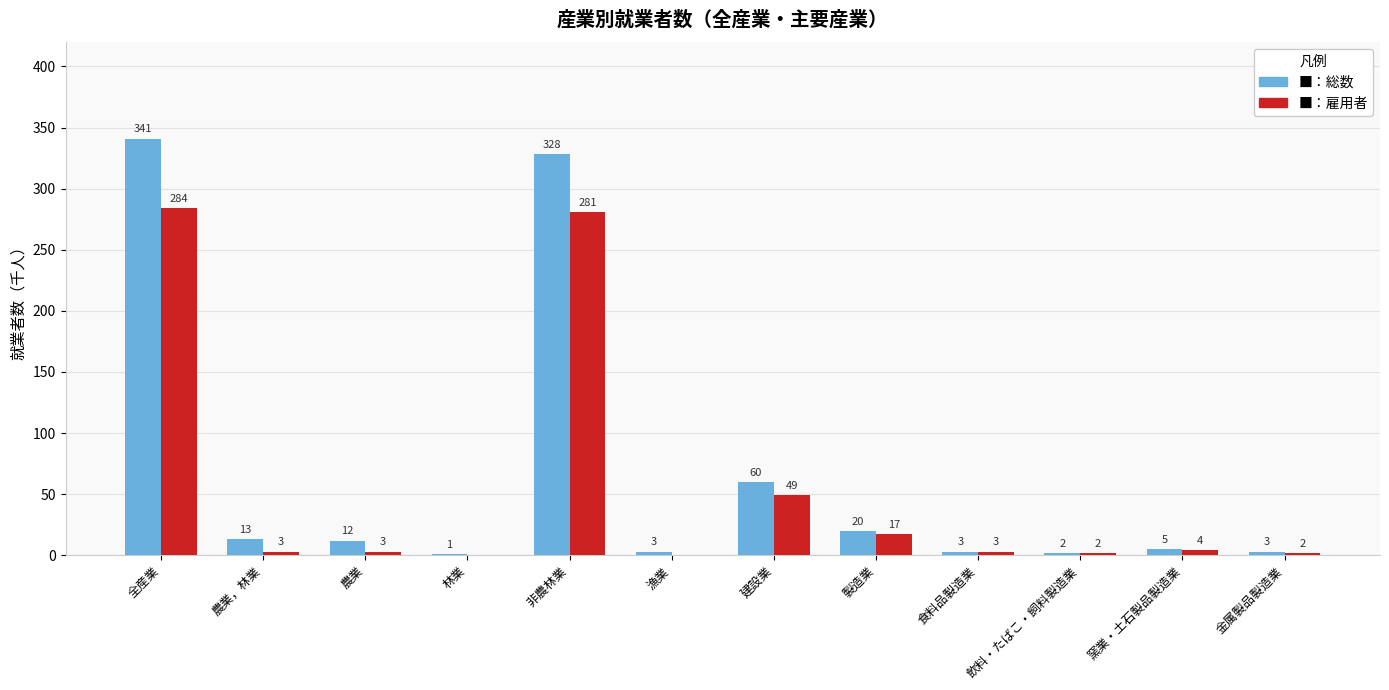

What is the maximum value shown in the chart?

341